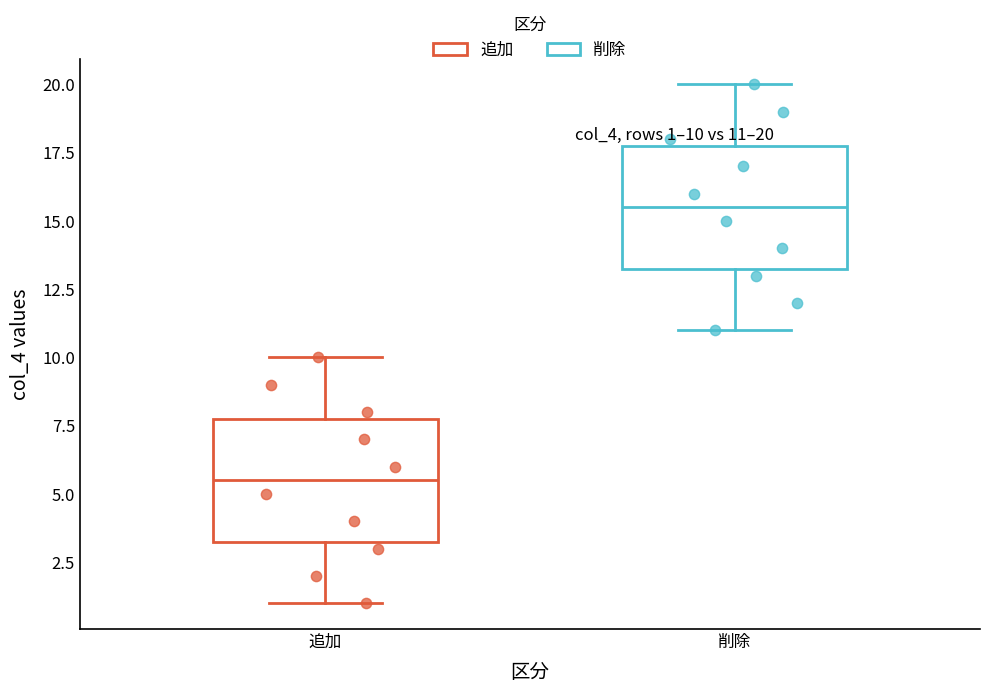

Which box has the lowest median line?

追加